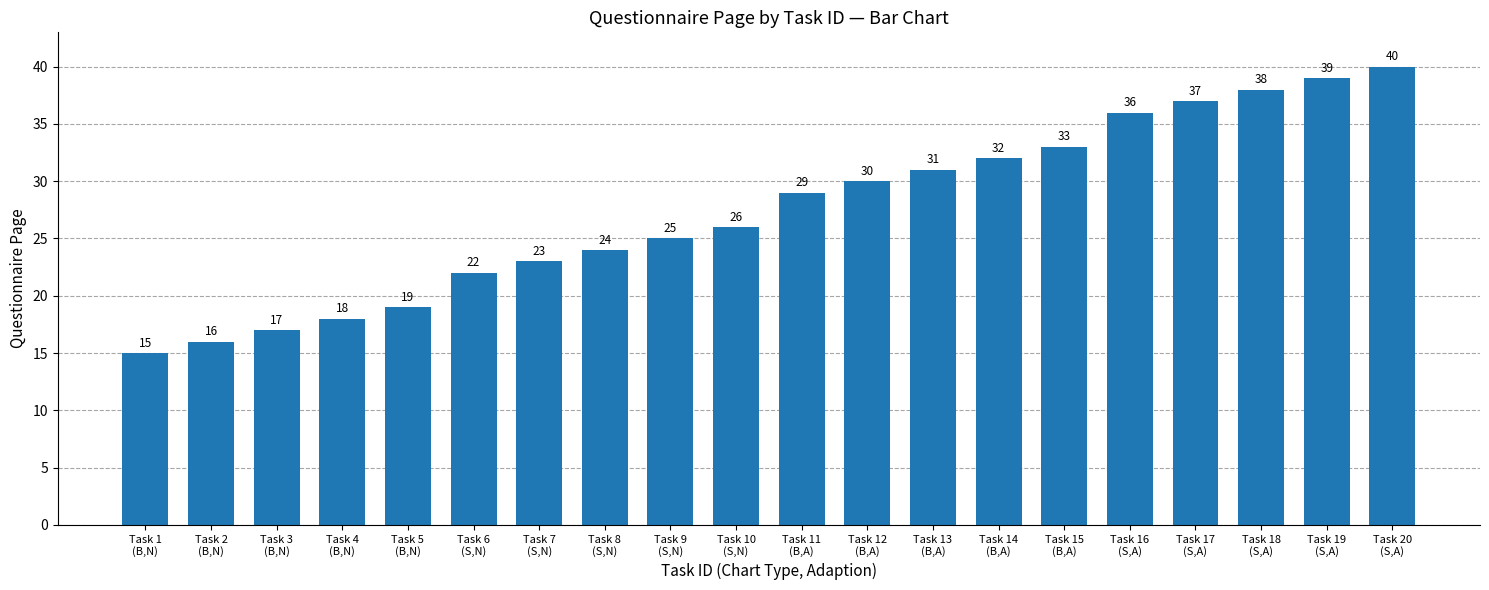

At which category does the chart reach its peak across all series?

Task 20
(S,A)